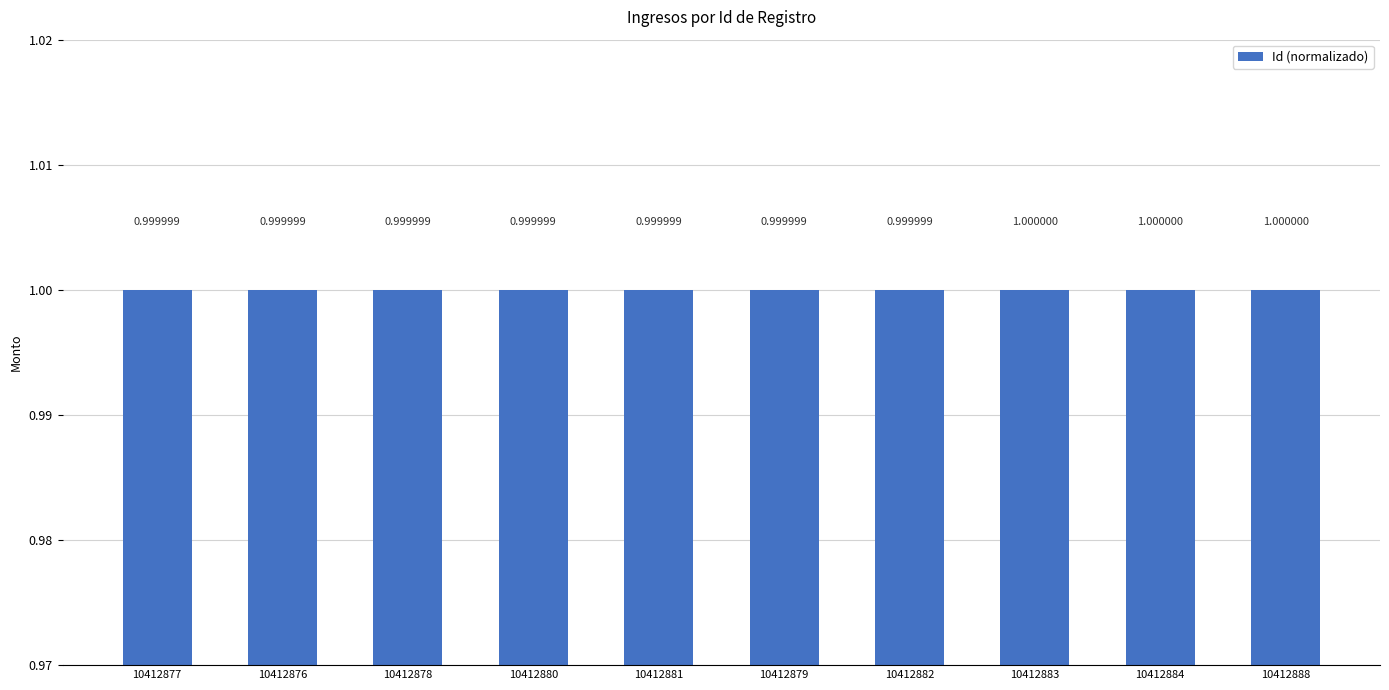

Reading left to right, list all the values displayed in this chart.

10412877=1.0	10412876=1.0	10412878=1.0	10412880=1.0	10412881=1.0	10412879=1.0	10412882=1.0	10412883=1.0	10412884=1.0	10412888=1.0